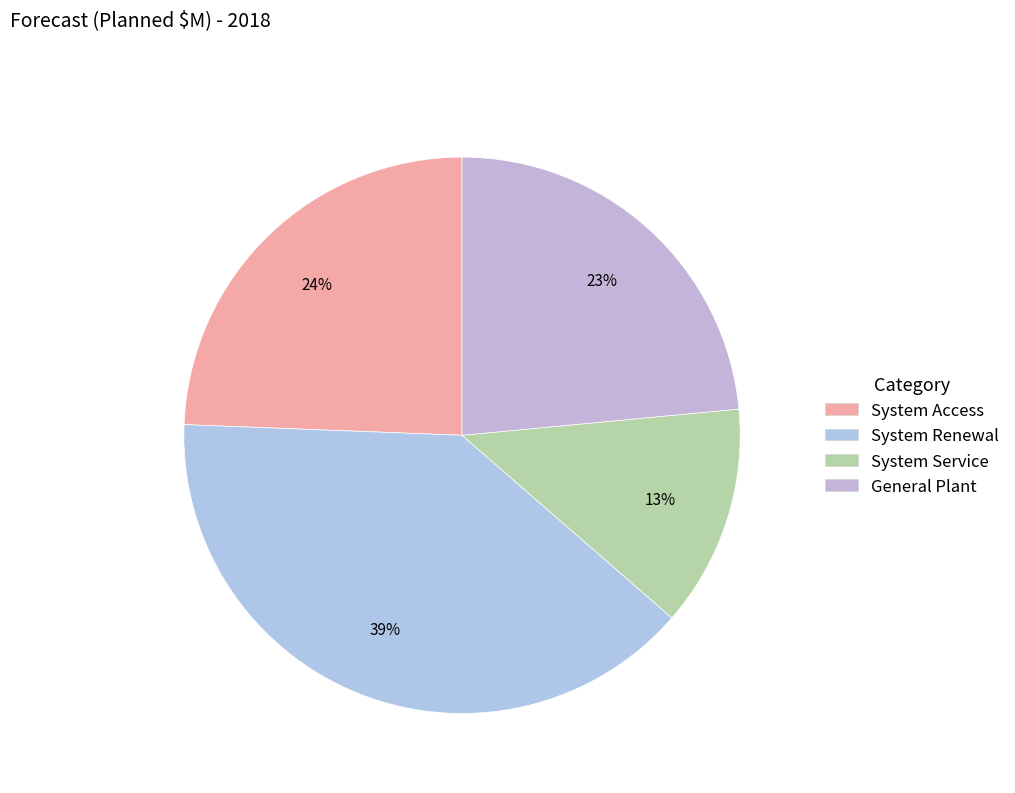

Is there any slice that represents more than half of the pie?

No